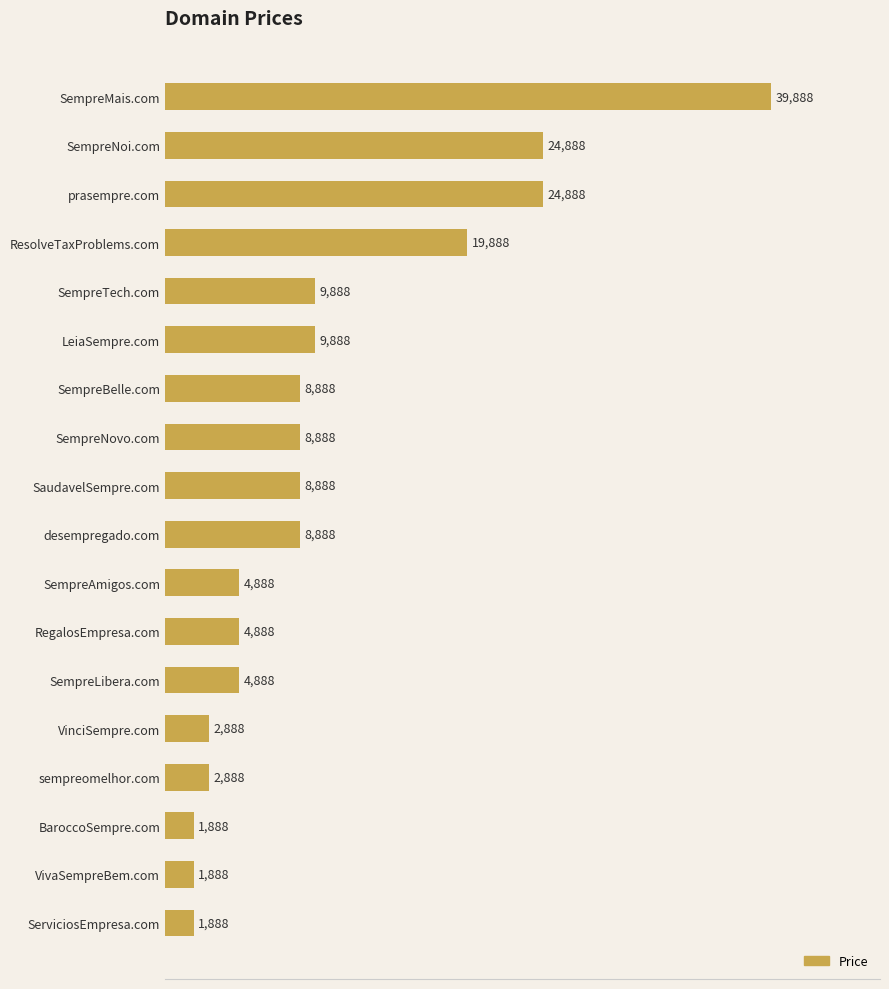

What is the ratio of the value at LeiaSempre.com to the value at SempreNoi.com?

0.4